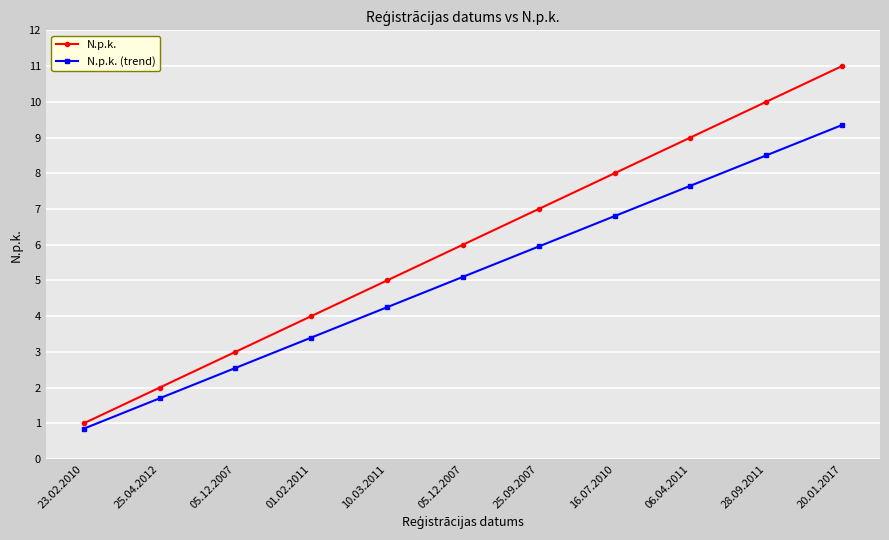

At which category is the sum across all series the highest?

20.01.2017